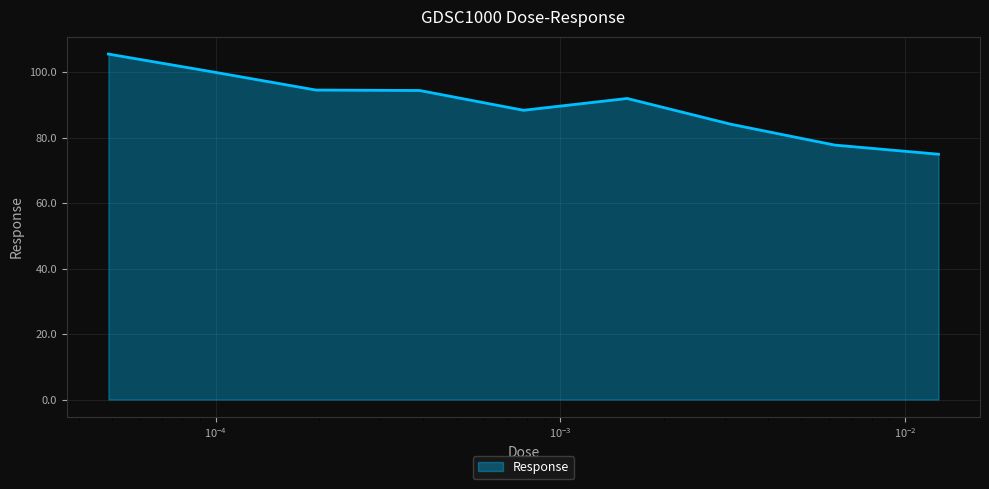

What is the minimum value shown in the chart?

74.9